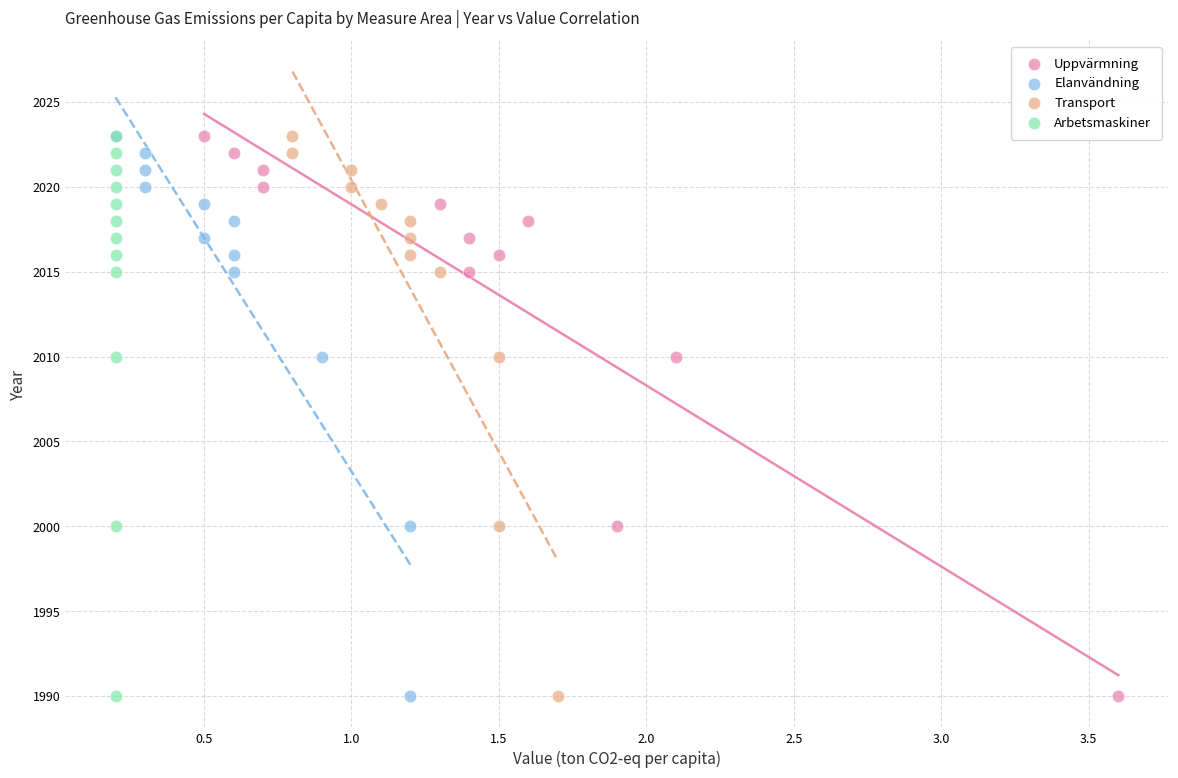

What are all the series names shown in the legend?

Uppvärmning, Elanvändning, Transport, Arbetsmaskiner